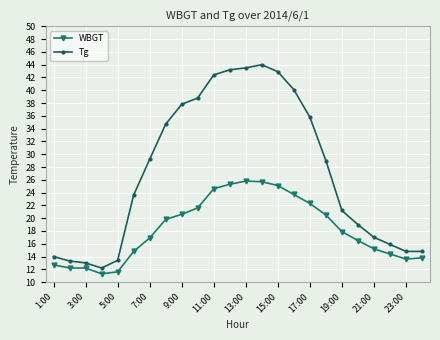

What is the sum of all WBGT values?

438.1